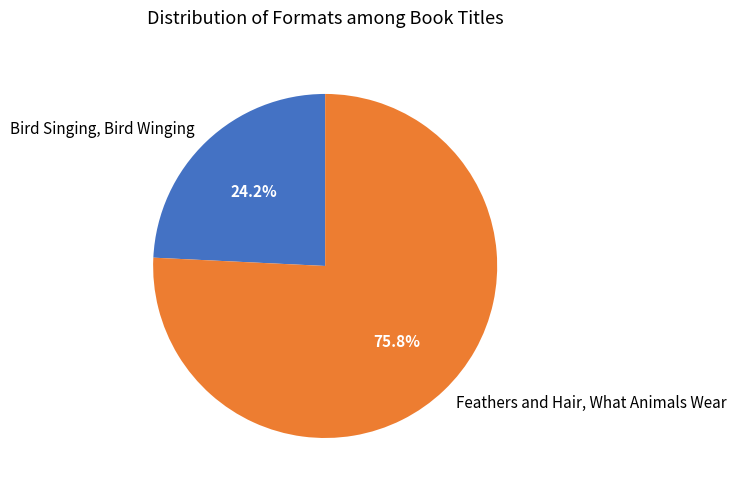

Which has a higher value, Feathers and Hair, What Animals Wear or Bird Singing, Bird Winging?

Feathers and Hair, What Animals Wear